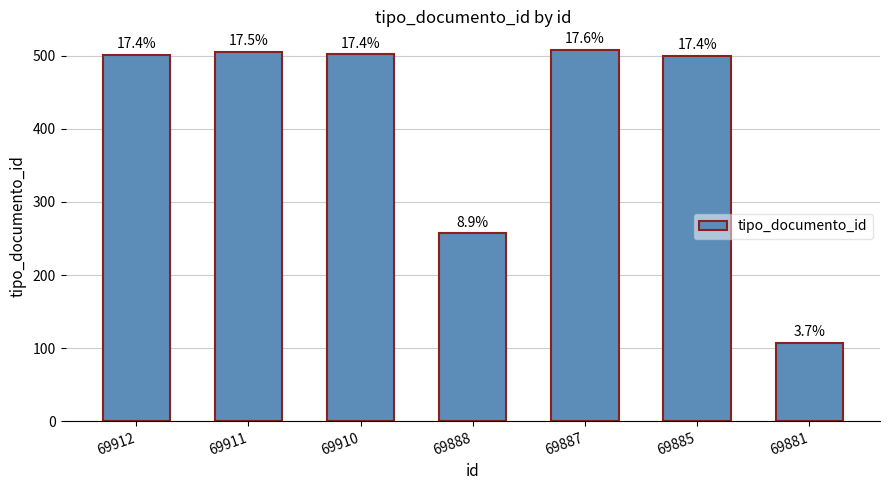

The value at 69910 is 671. True or false?

False